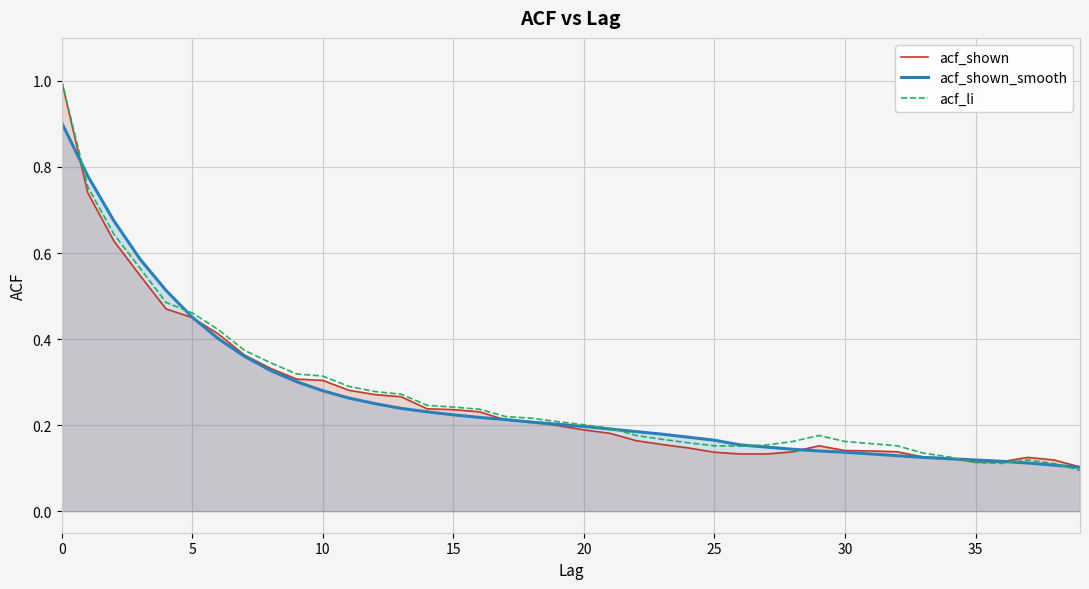

Reading right to left, extract all data points from this chart.

acf_shown: 0.1	0.1	0.1	0.1	0.1	0.1	0.1	0.1	0.1	0.1	0.2	0.1	0.1	0.1	0.1	0.1	0.2	0.2	0.2	0.2	0.2	0.2	0.2	0.2	0.2	0.2	0.3	0.3	0.3	0.3	0.3	0.3	0.4	0.4	0.5	0.5	0.5	0.6	0.7	1.0
acf_shown_smooth: 0.1	0.1	0.1	0.1	0.1	0.1	0.1	0.1	0.1	0.1	0.1	0.1	0.1	0.2	0.2	0.2	0.2	0.2	0.2	0.2	0.2	0.2	0.2	0.2	0.2	0.2	0.2	0.2	0.3	0.3	0.3	0.3	0.4	0.4	0.5	0.5	0.6	0.7	0.8	0.9
acf_li: 0.1	0.1	0.1	0.1	0.1	0.1	0.1	0.2	0.2	0.2	0.2	0.2	0.2	0.2	0.2	0.2	0.2	0.2	0.2	0.2	0.2	0.2	0.2	0.2	0.2	0.2	0.3	0.3	0.3	0.3	0.3	0.3	0.4	0.4	0.5	0.5	0.6	0.6	0.8	1.0